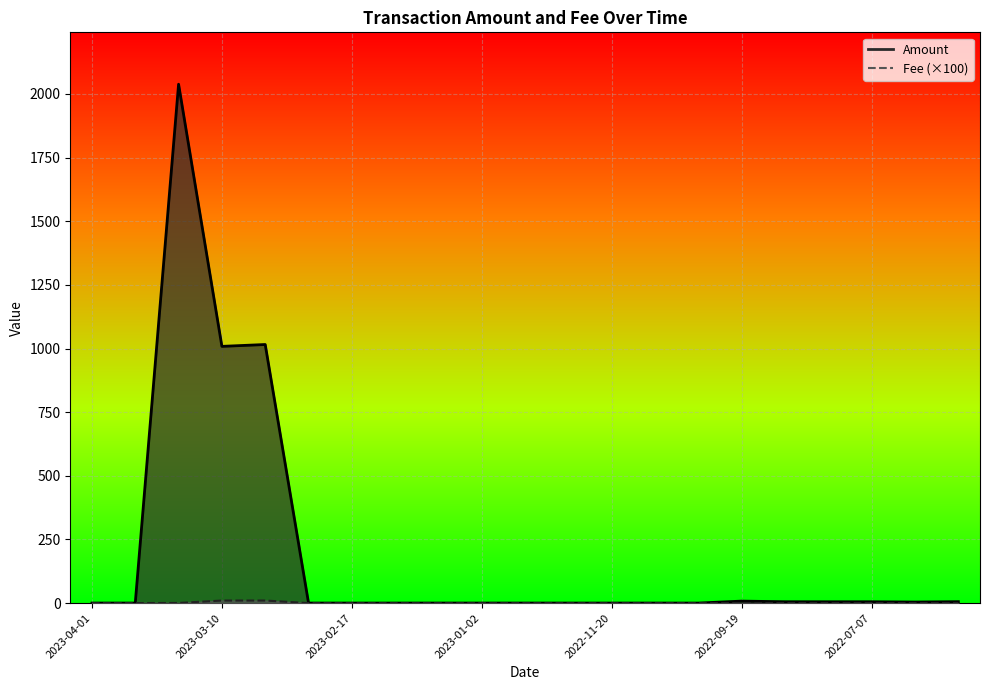

Where is Amount nearest to the value 1019?

2023-03-09